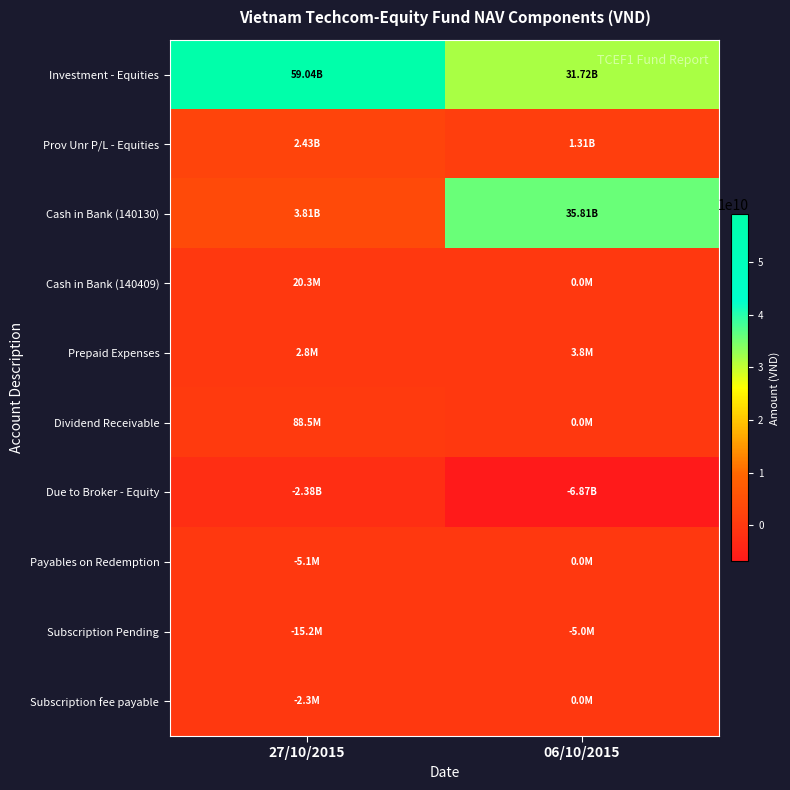

Which series changed the most between 27/10/2015 and 06/10/2015?

Cash in Bank (140130)